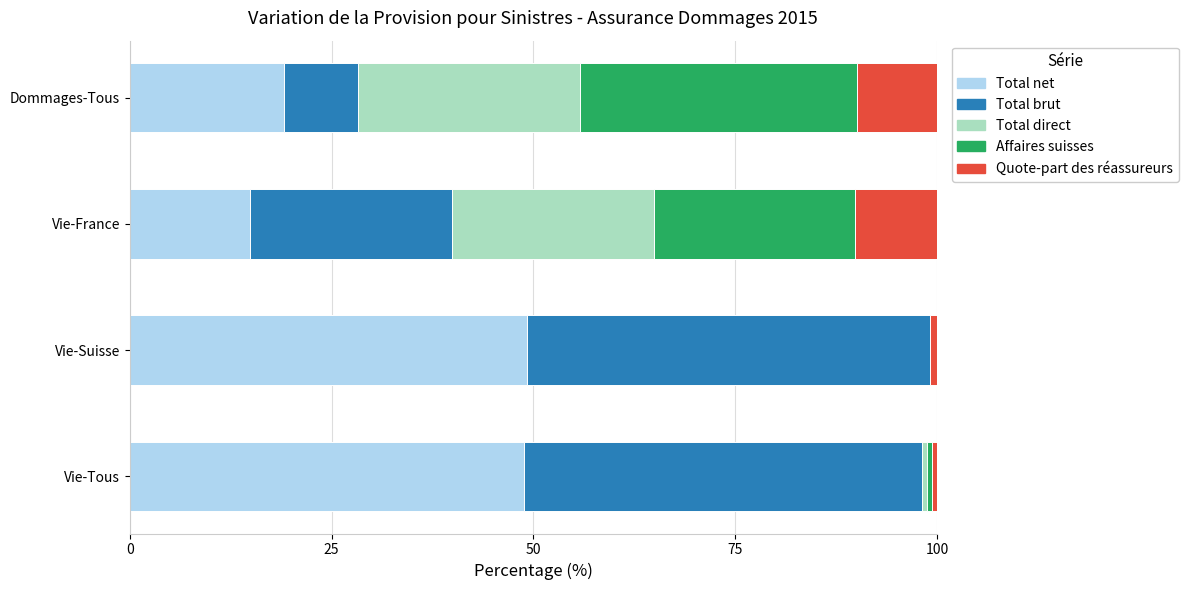

What is the total value across all series at Vie-France?

100.0